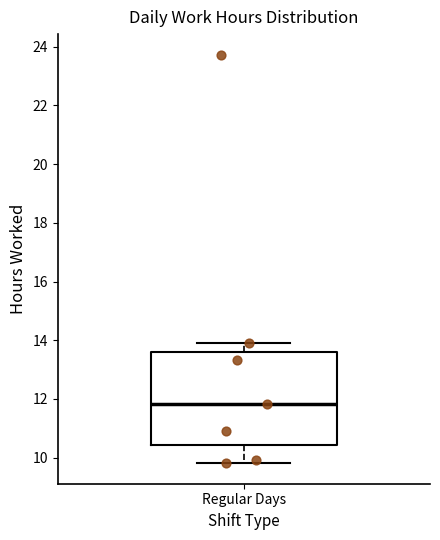

Where does the median line of the box for Regular Days sit on the y-axis? The values are not printed on the chart, so give them approximately, as read against the axis.

11.8